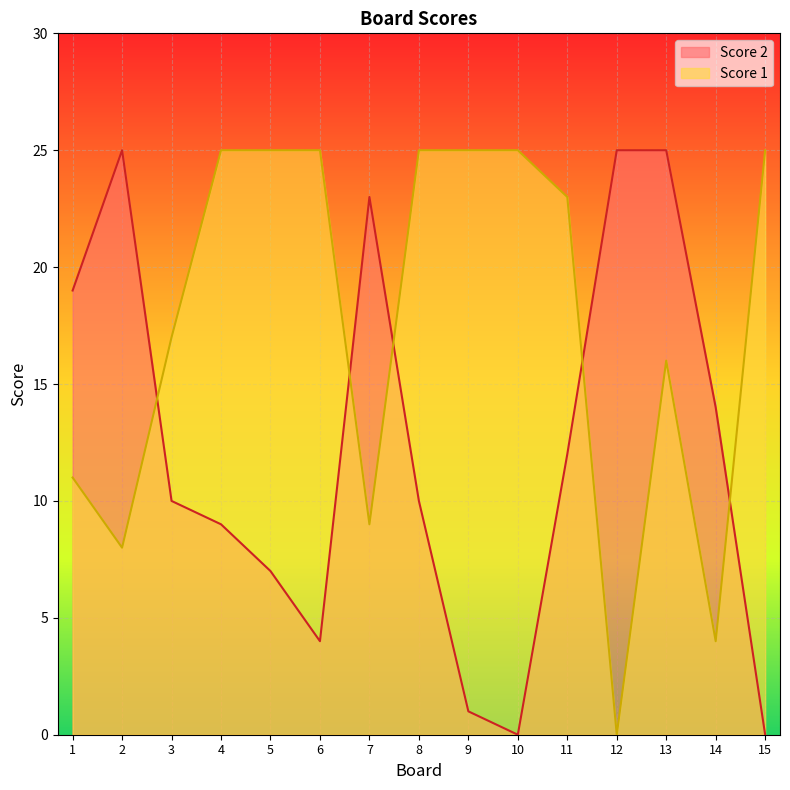

At which category does the chart reach its peak across all series?

2